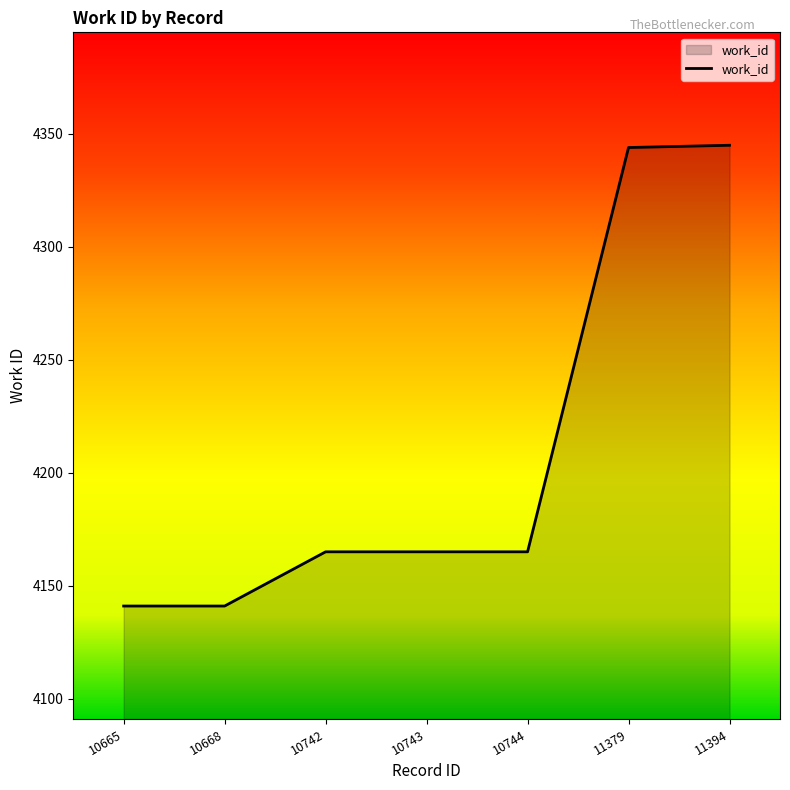

What is the smallest value displayed?

4141